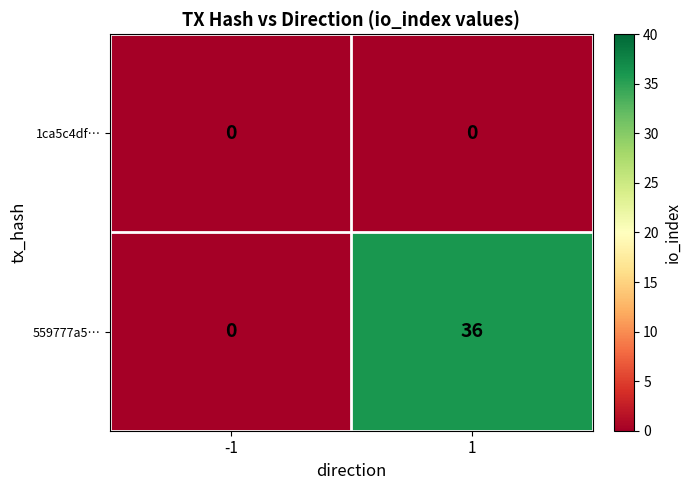

Reading right to left, what are all the values shown in this chart?

1ca5c4df…: 1=0	-1=0
559777a5…: 1=36	-1=0